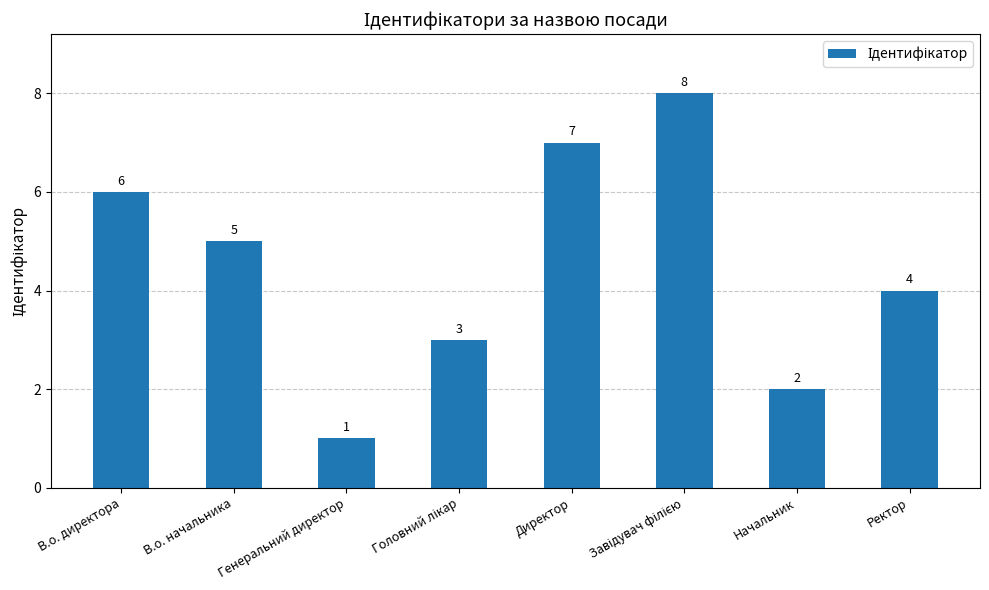

True or false: the data shows 7 at Директор.

True